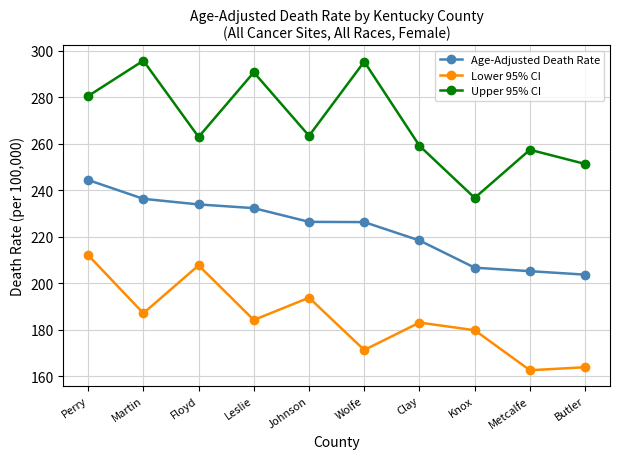

The value of Upper 95% CI at Clay is 105.0. True or false?

False